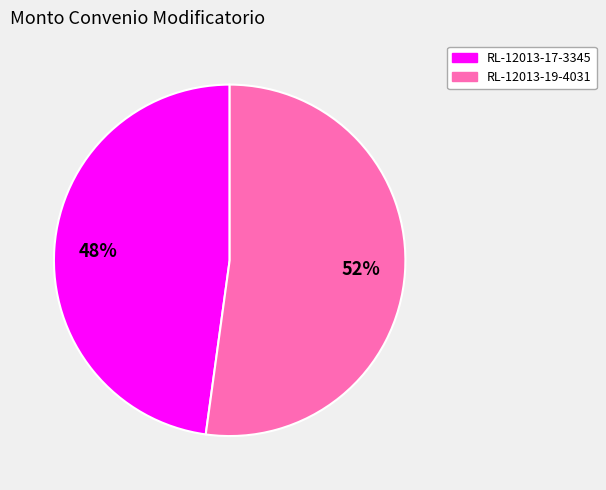

Between RL-12013-17-3345 and RL-12013-19-4031, which is larger?

RL-12013-19-4031